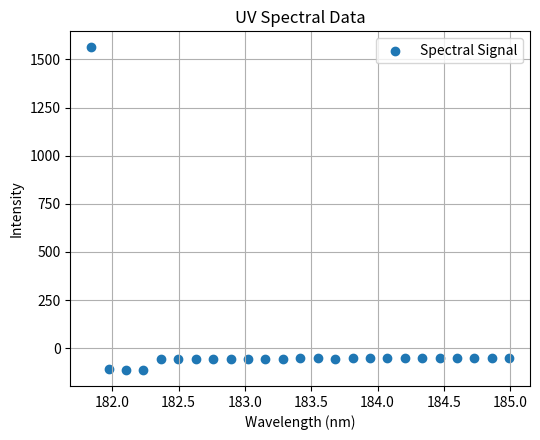

What is the range of Y values (max minus min)?

1674.1